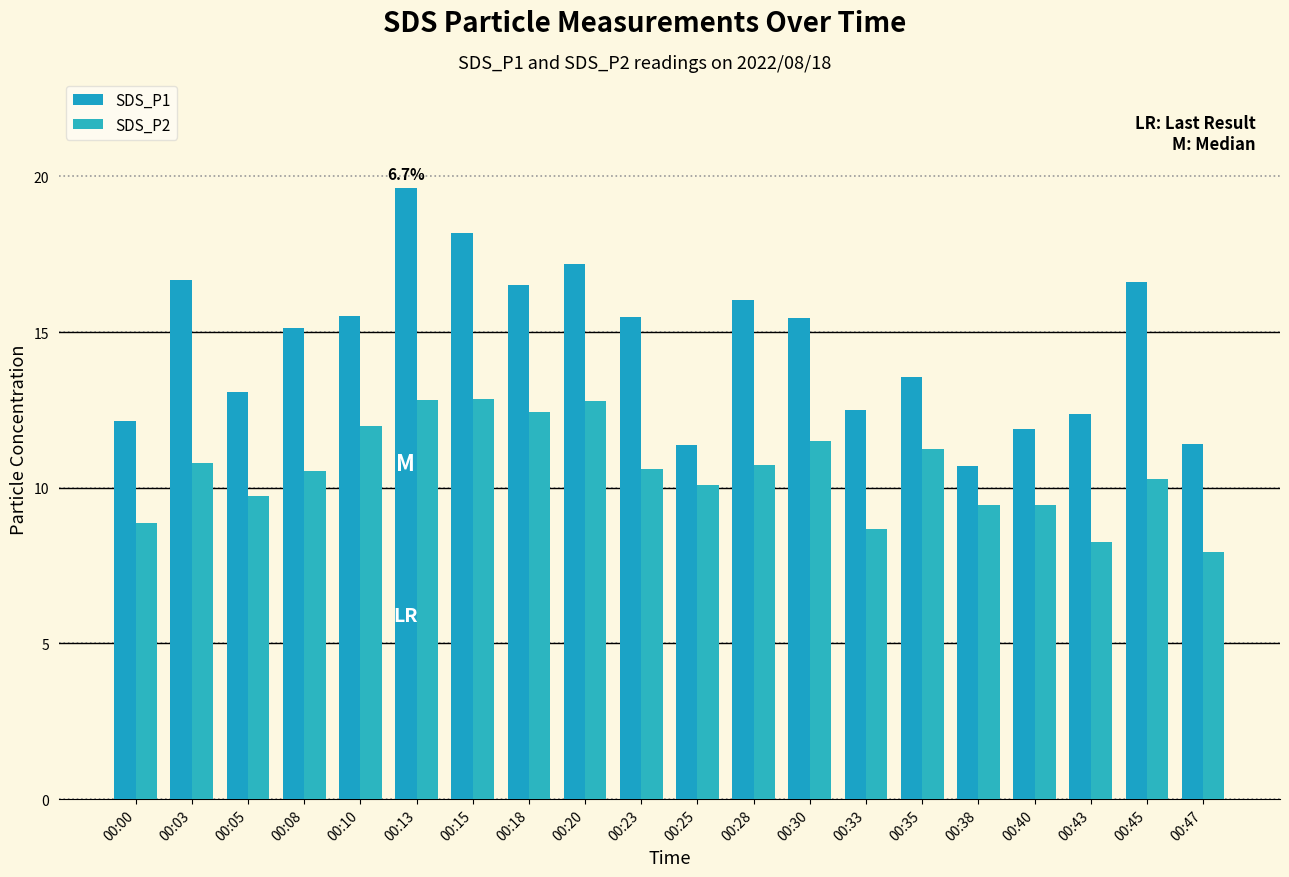

How many values in the SDS_P1 series exceed 15?

11